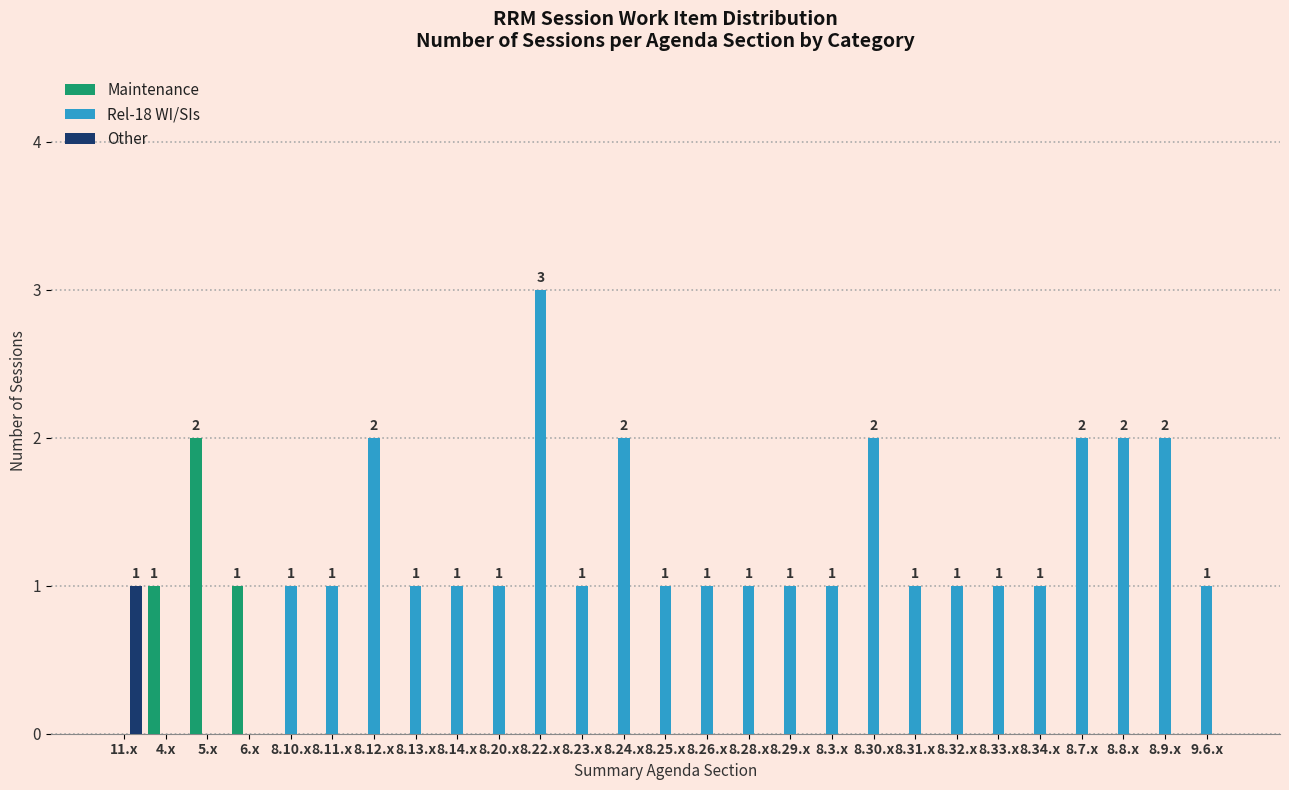

At which category is the sum across all series the highest?

8.22.x